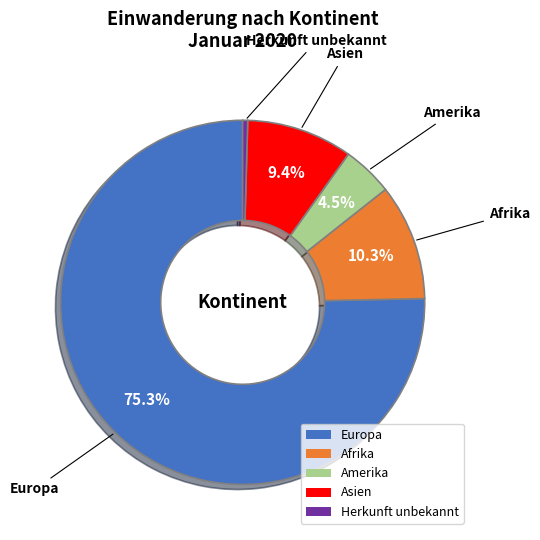

Is the sum of Amerika and Herkunft unbekannt greater than half?

No